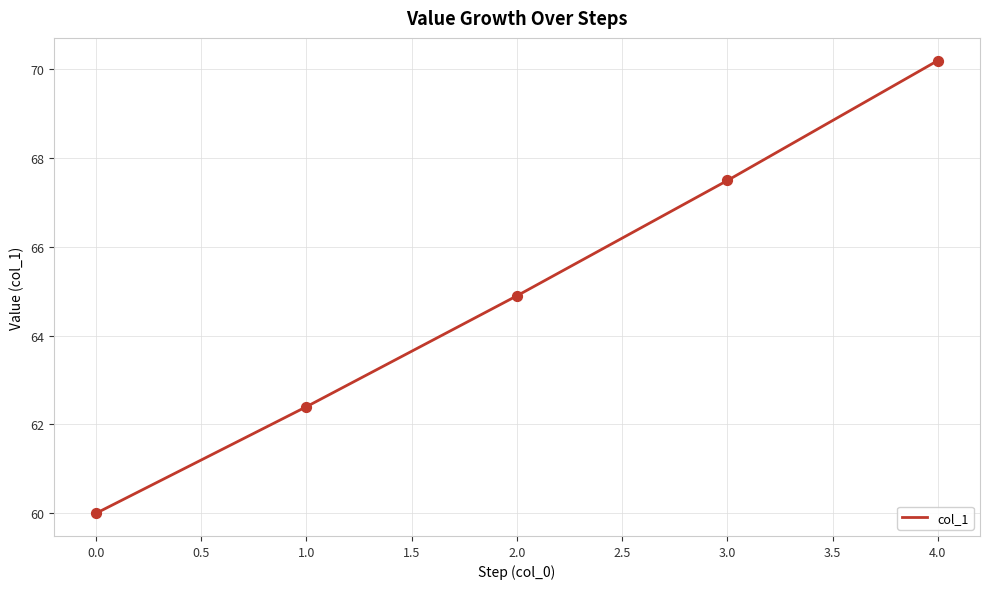

What is the change in value from 0.0 to 3.0?

+7.5